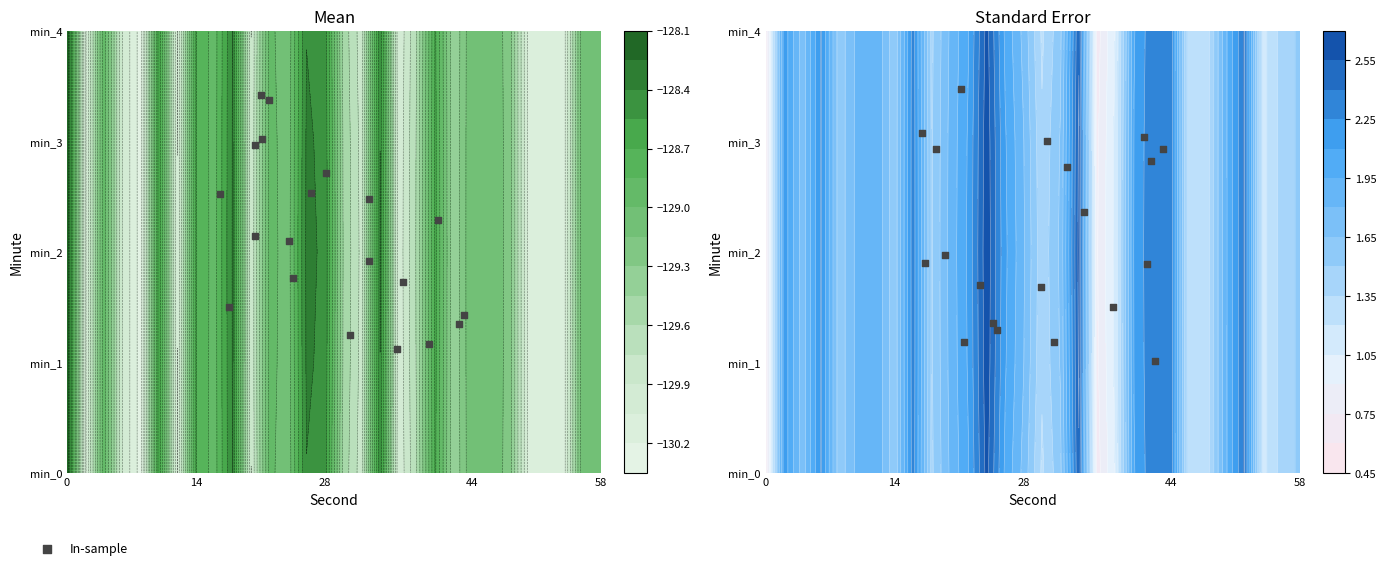

True or false: the data shows 0.7 at 11.

False